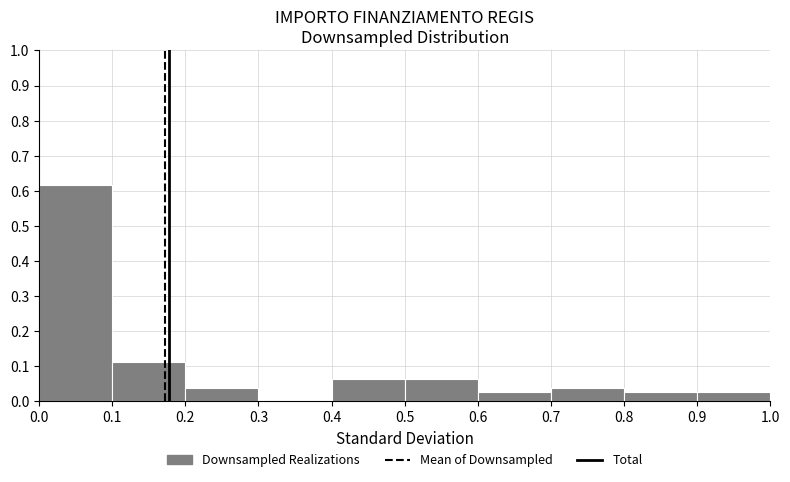

Over which range of the x-axis is the bar tallest?

0.0 to 0.1